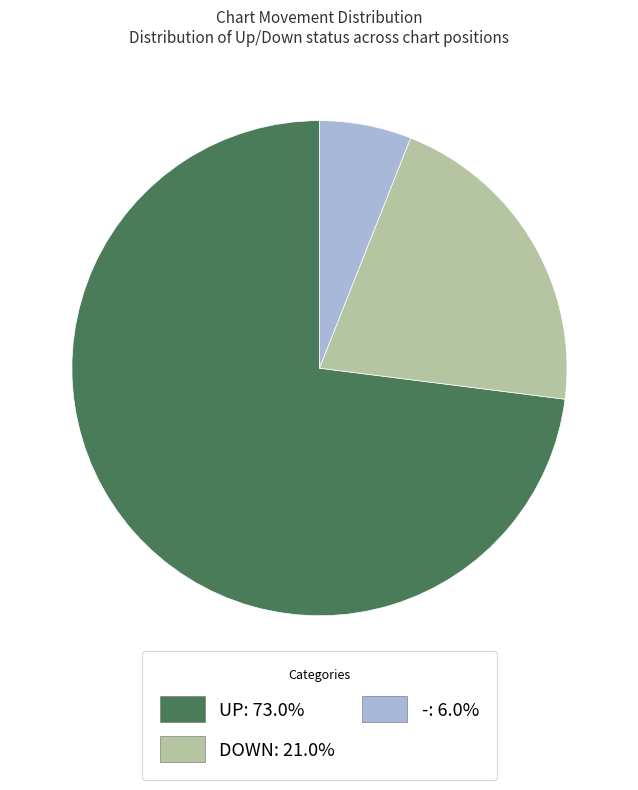

Is there a majority slice in this chart?

Yes